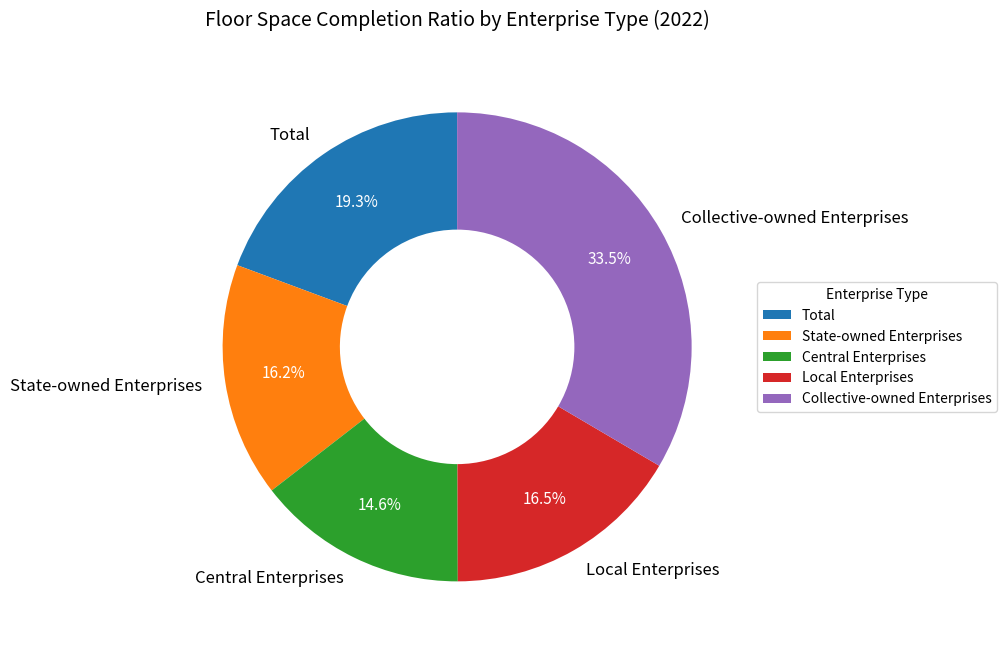

What is the largest slice in the pie chart?

Collective-owned Enterprises